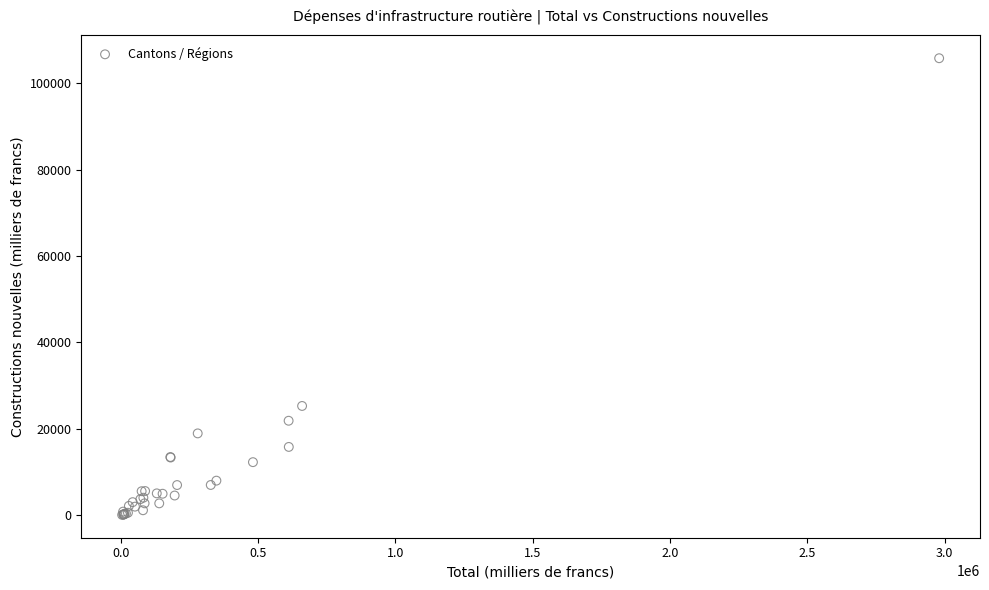

What Y value in the scatter plot is closest to 52916?

25245